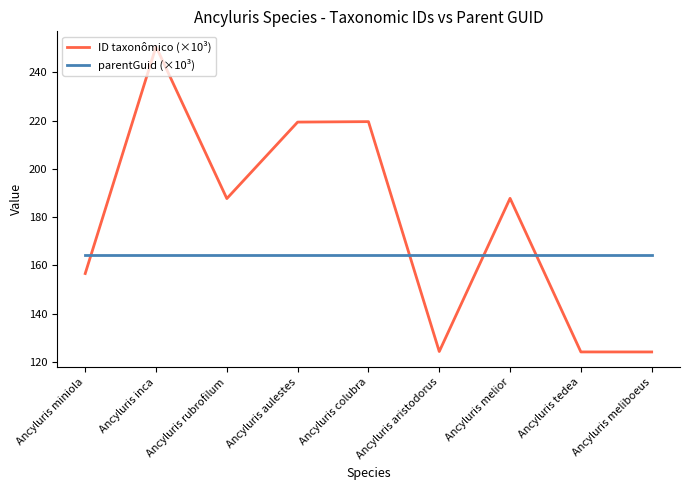

What are all the series names shown in the legend?

ID taxonômico (×10³), parentGuid (×10³)